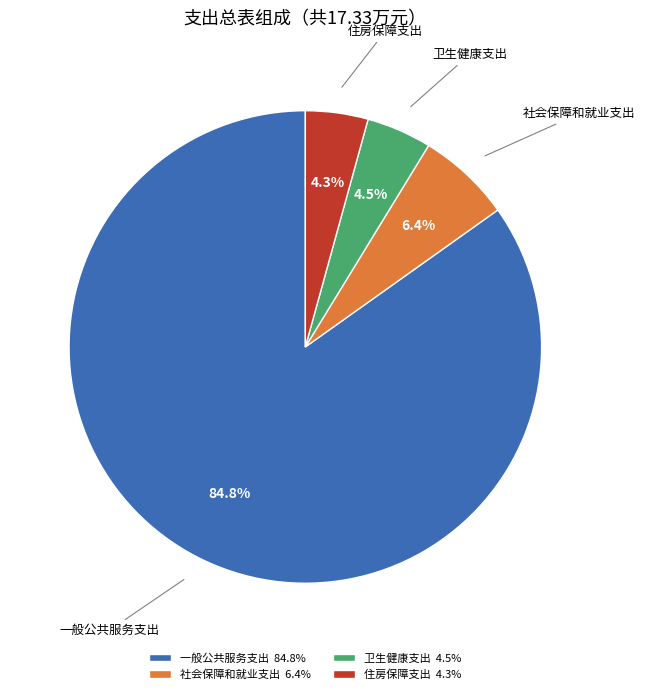

To the nearest percent, what is the combined percentage of 卫生健康支出 and 住房保障支出?

9%